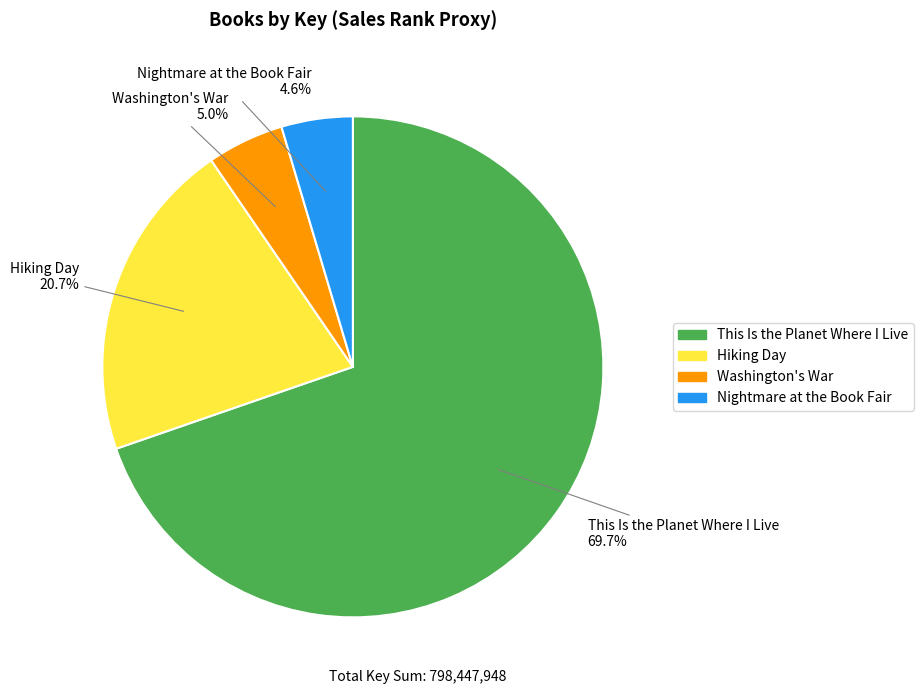

Combined, what portion of the pie is Washington's War and Hiking Day?

25.7%